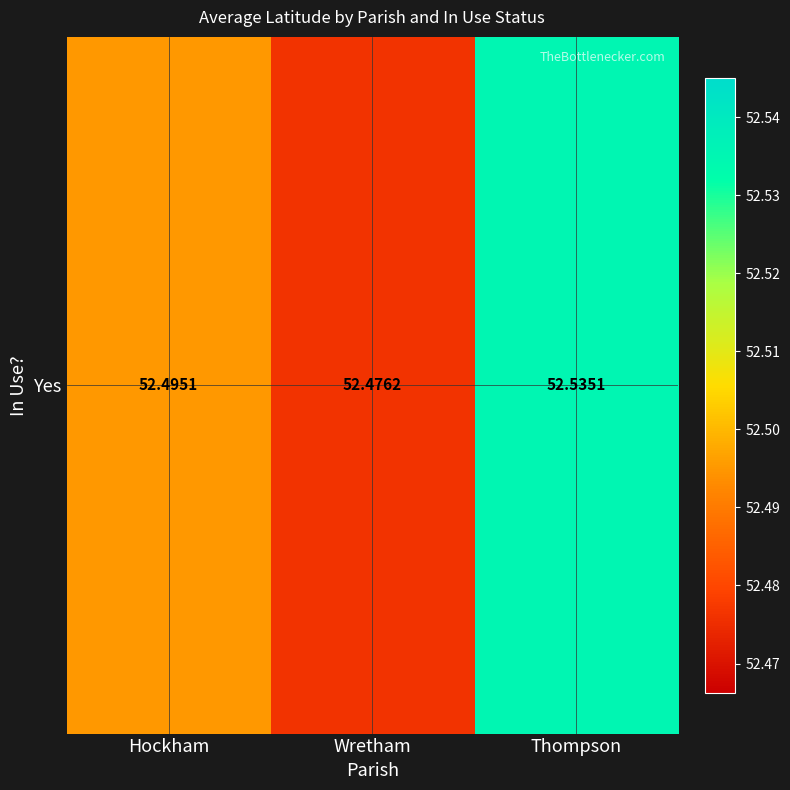

What is the change in value from Wretham to Thompson?

+0.1